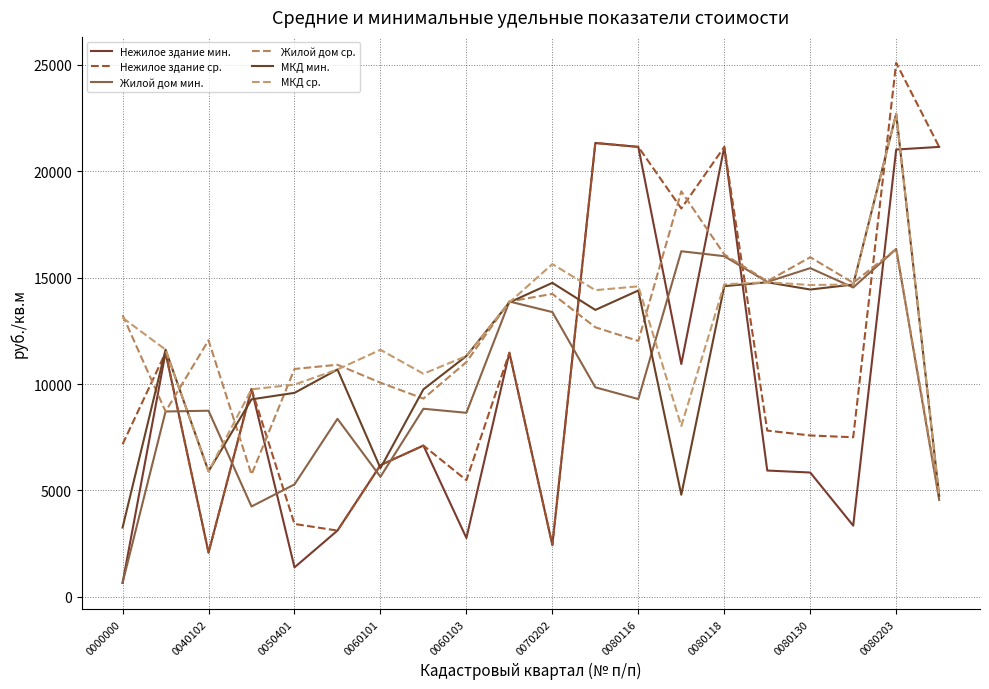

How many lines are shown in the chart?

6